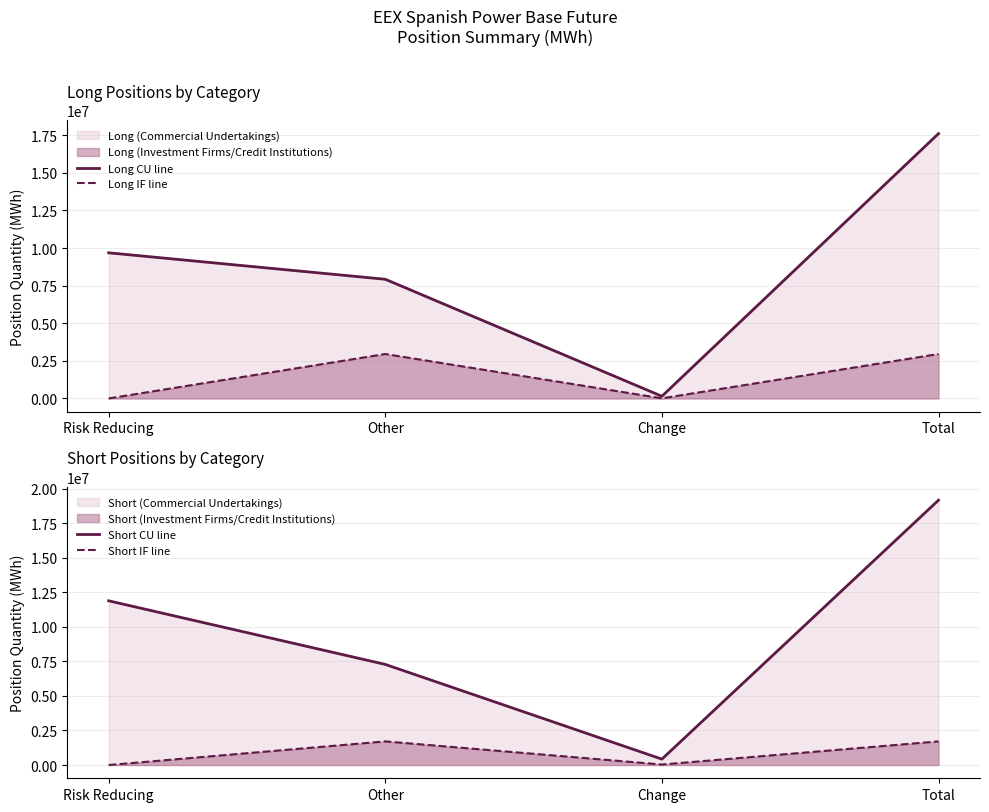

True or false: Long CU line has a value of 17046090 at Risk Reducing.

False